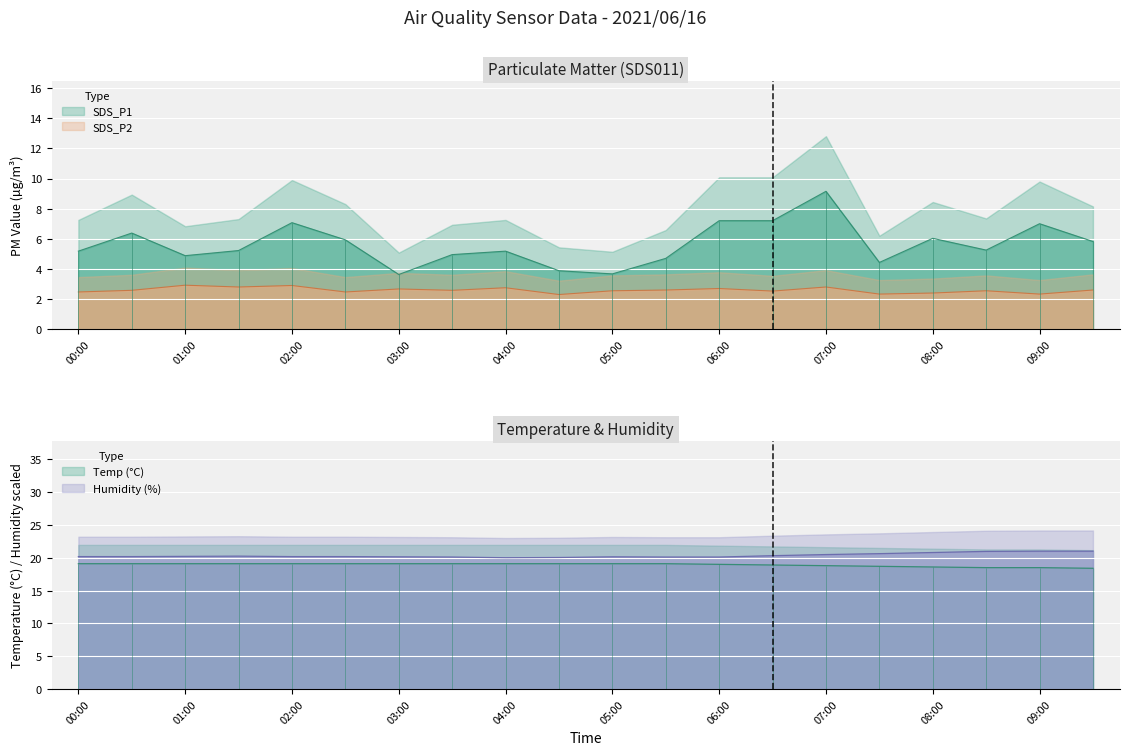

At which category is the sum across all series the highest?

07:00